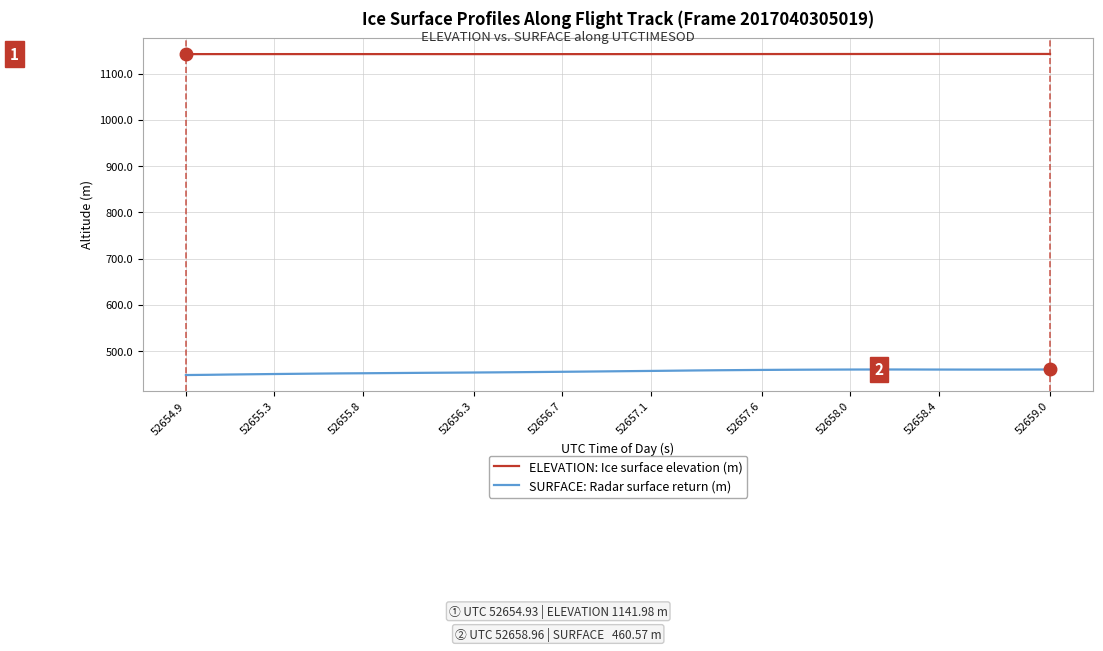

What is the minimum value for ELEVATION: Ice surface elevation (m)?

1142.0